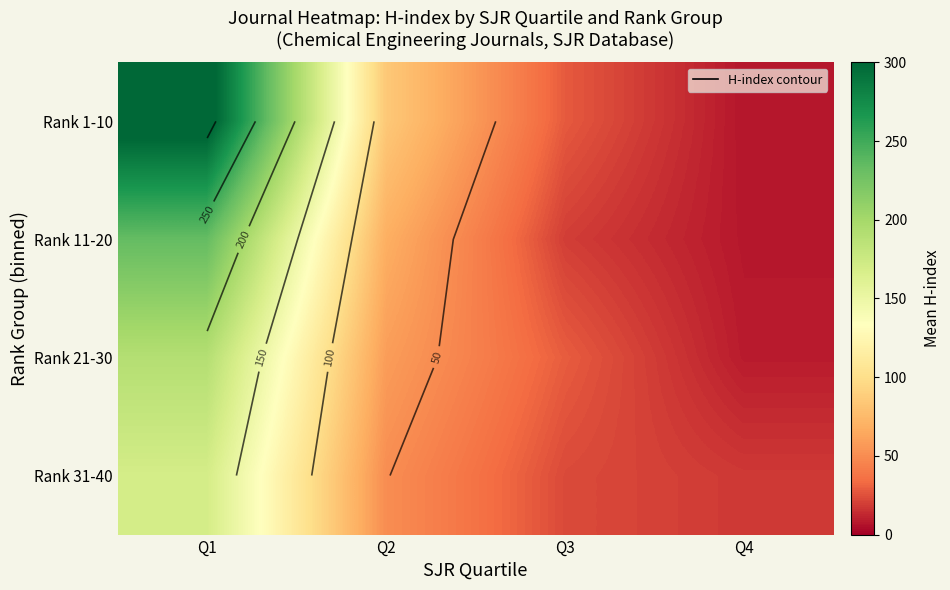

What is the highest value of the Rank 21-30 series?

190.4